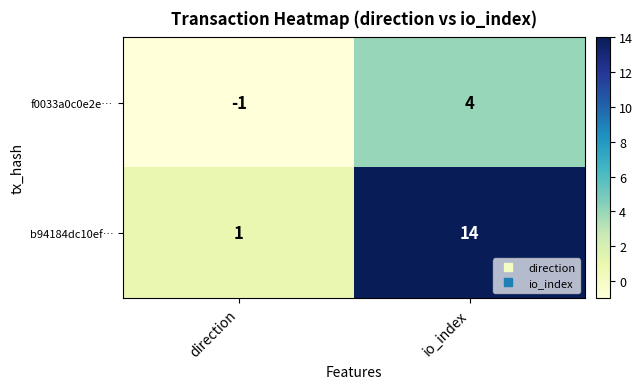

Reading left to right, what are all the values shown in this chart?

f0033a0c0e2e…: -1	4
b94184dc10ef…: 1	14